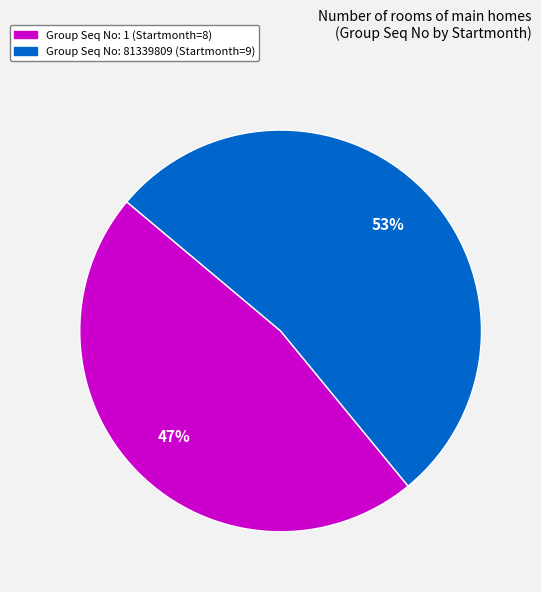

Is there a majority slice in this chart?

Yes